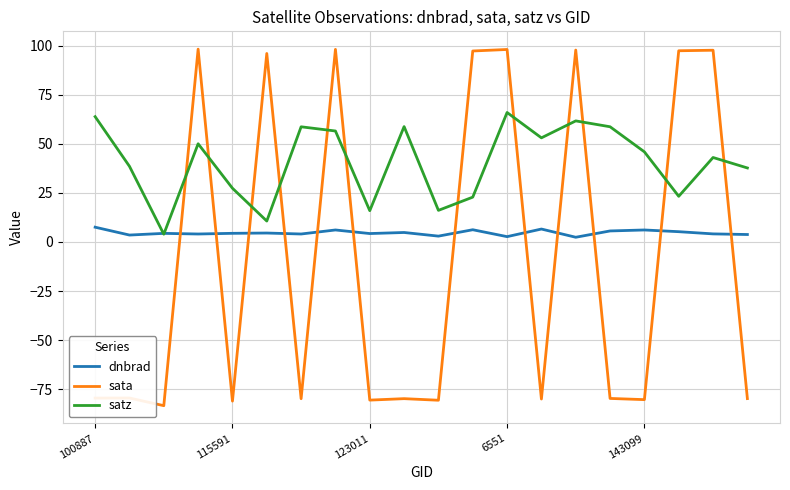

Rank the series by their maximum value, from highest to lowest.

sata, satz, dnbrad